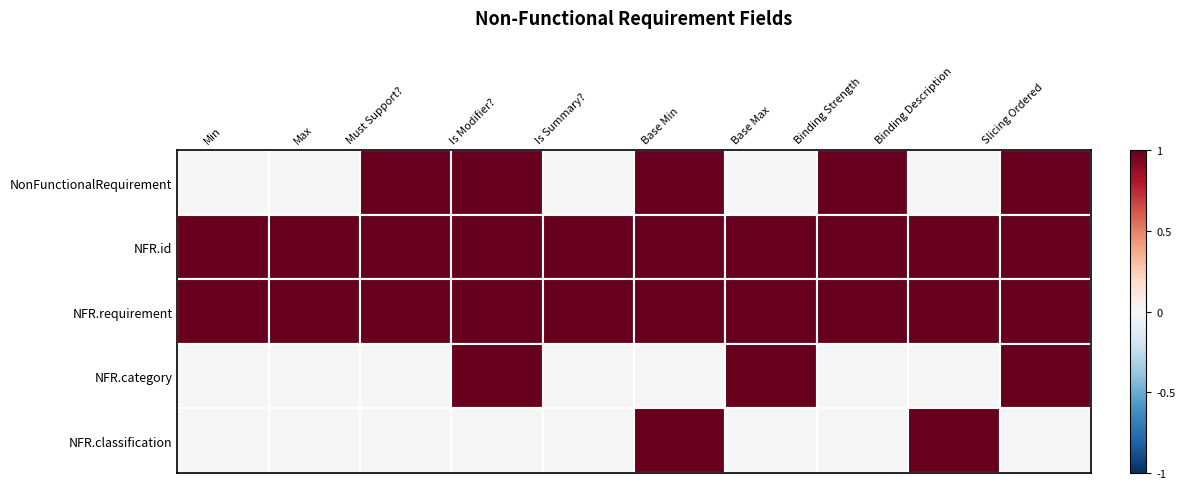

Which has a higher value, Binding Description or Is Summary??

Binding Description